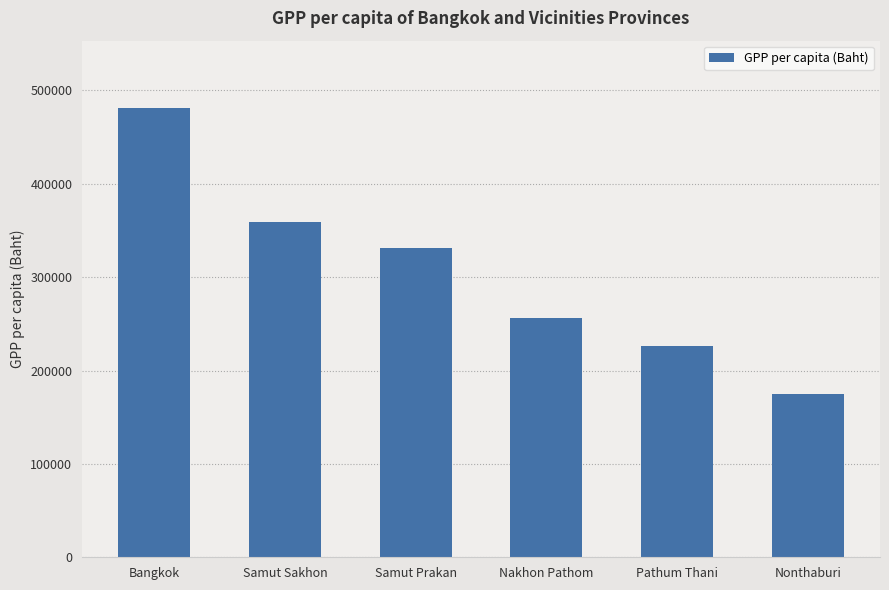

What is the approximate value at Pathum Thani?

226172.6